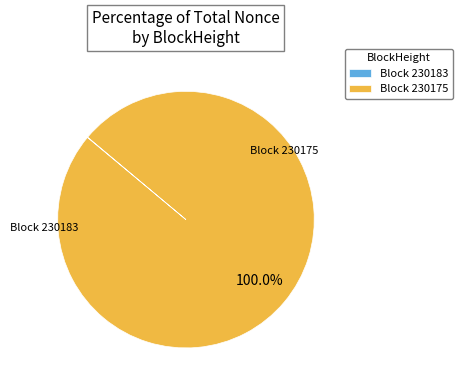

Does any single category account for the majority?

Yes